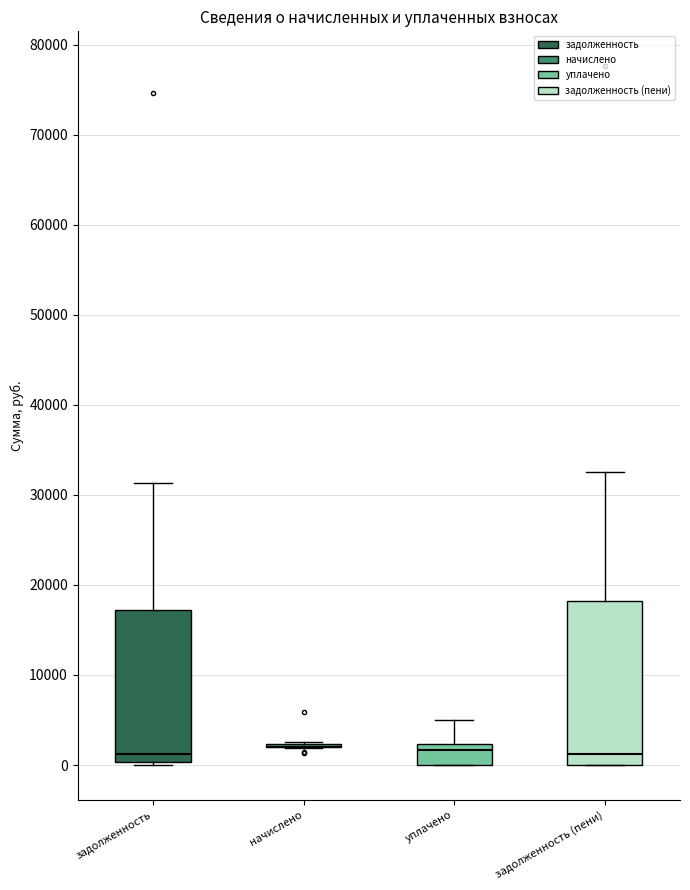

Reading left to right, read every box against the y-axis: the position of its median line, the range the box covers, and the ends of its whiskers. The values are not printed on the chart, so give them approximately, as read against the axis.

задолженность: median 1000, box 0 to 17000, whiskers 0 (just below the box's lower edge) to 31000
начислено: box collapsed to a line at 2000, whiskers 2000 to 3000
уплачено: median 2000 (just below the box's upper edge), box 0 to 2000, whiskers 0 to 5000
задолженность (пени): median 1000, box 0 to 18000, whiskers 0 to 33000